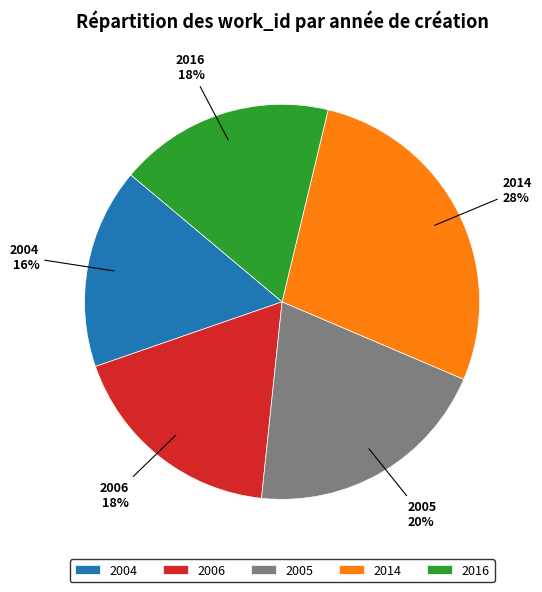

Is there a majority slice in this chart?

No